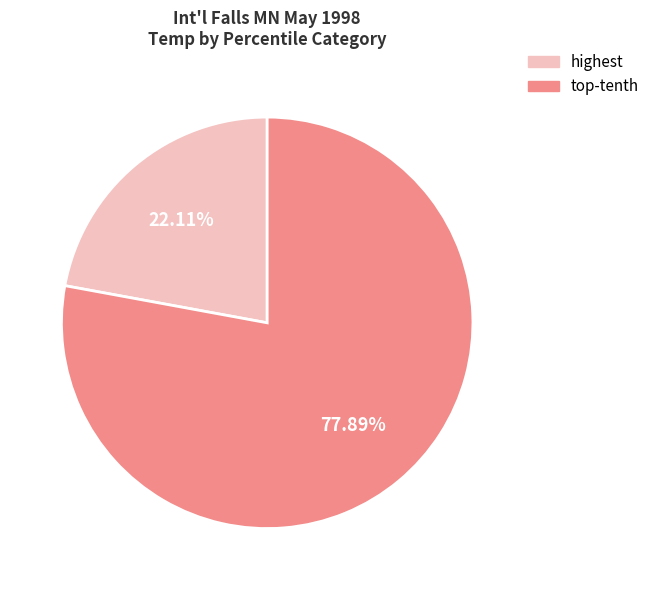

How many segments does this pie chart have?

2